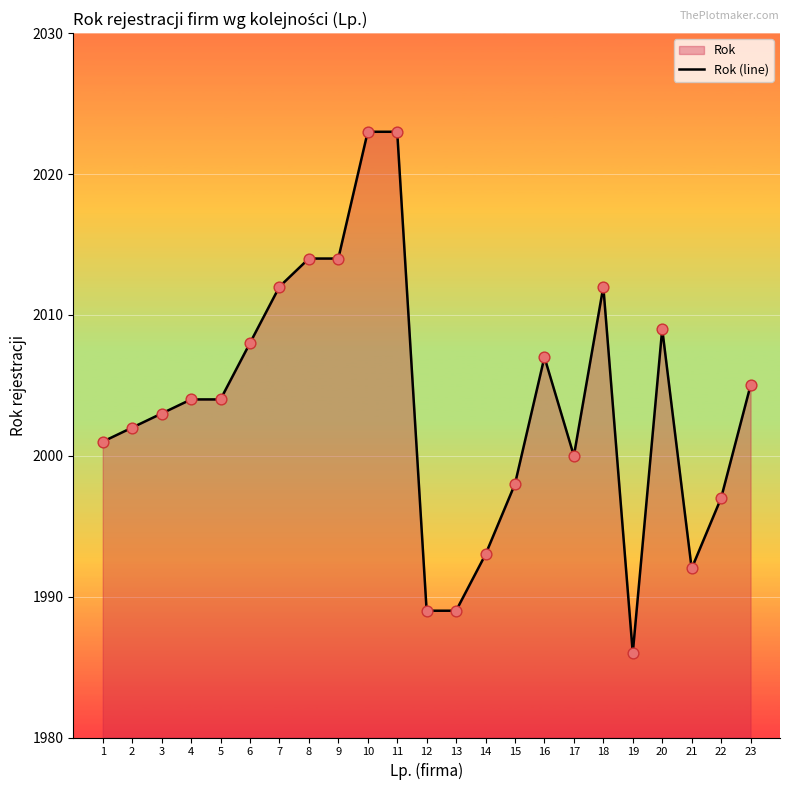

Between 7 and 5, which is larger?

7